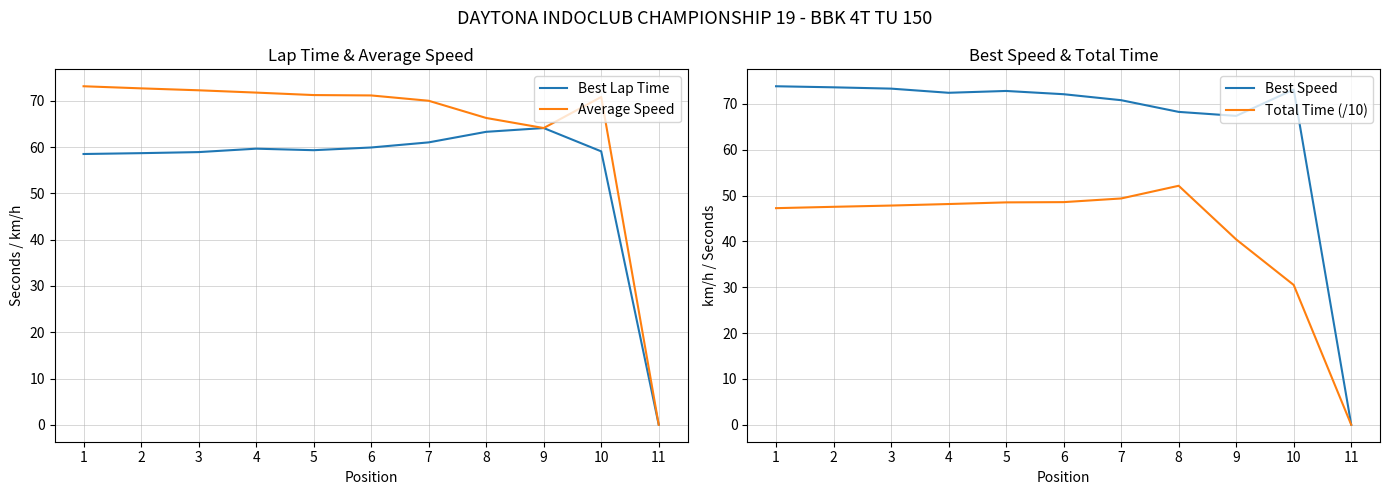

What is the difference between the highest and lowest values at 3?

25.5